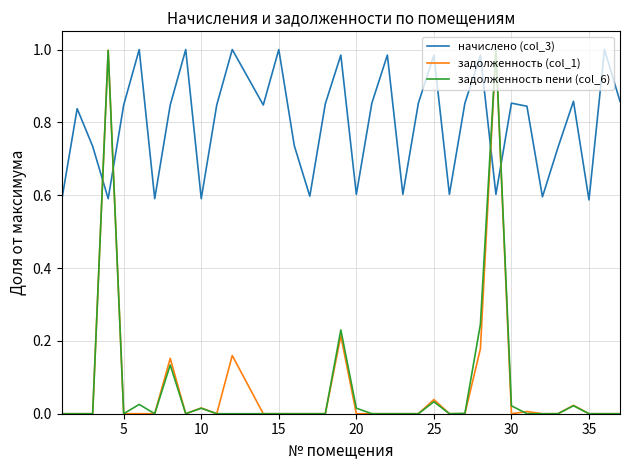

How many times do начислено (col_3) and задолженность пени (col_6) cross each other?

4